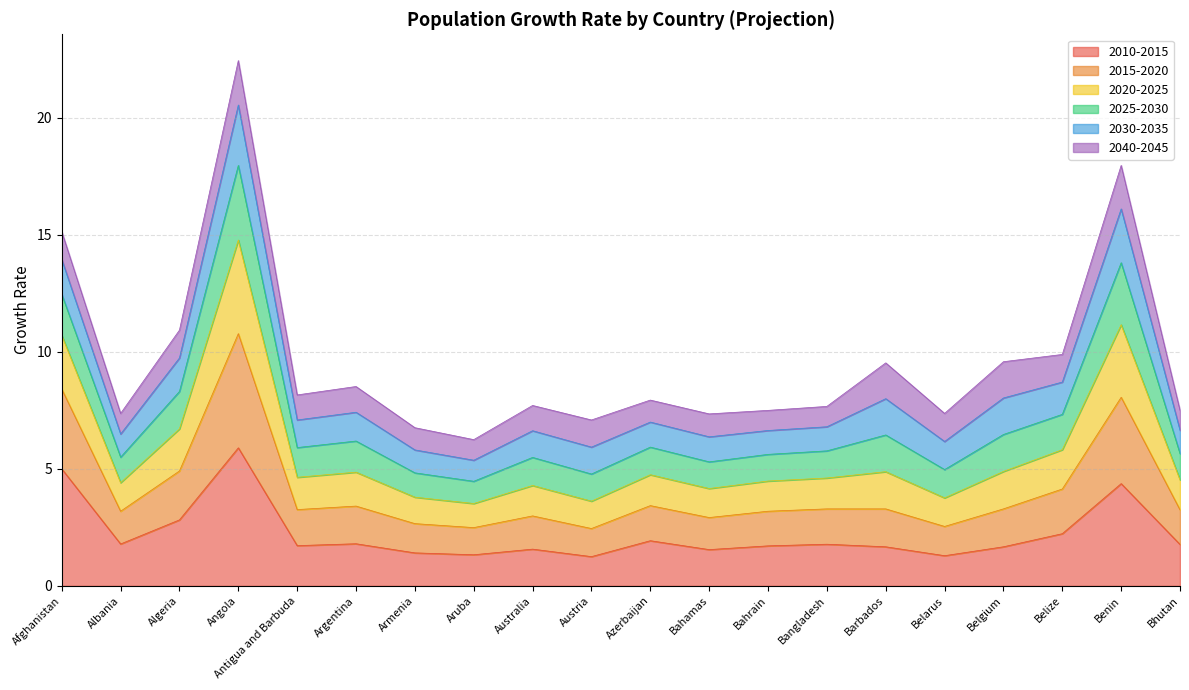

True or false: 2020-2025 and 2010-2015 cross at least once.

False